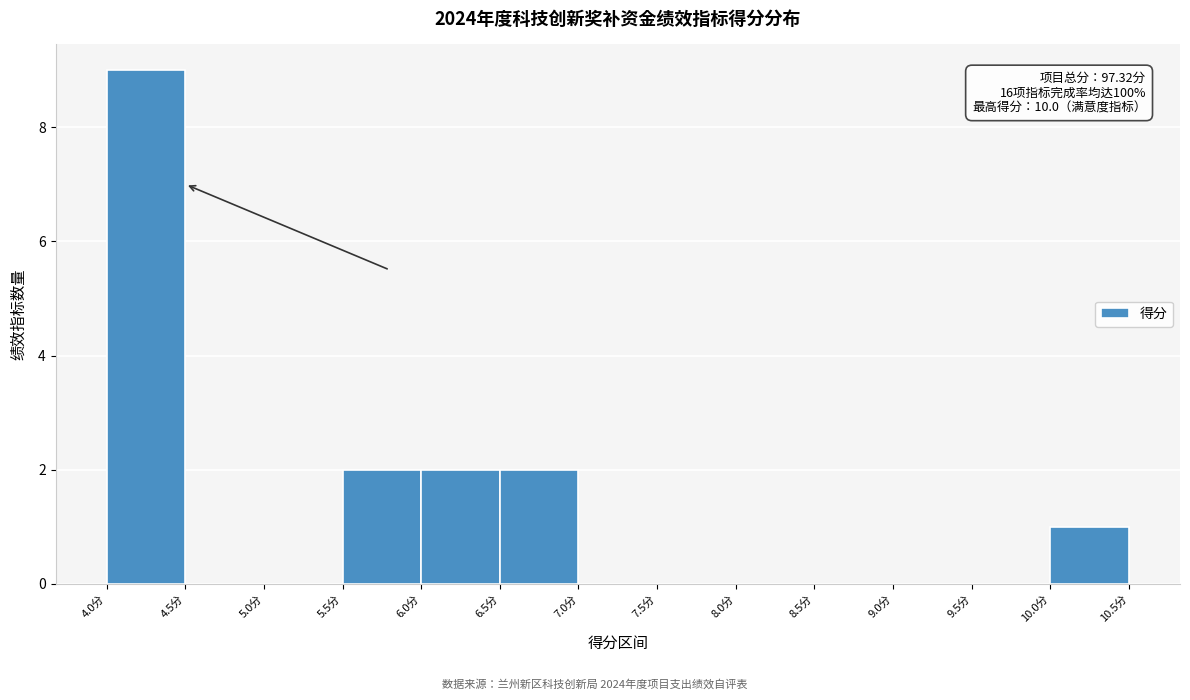

Over which range of the x-axis is the bar tallest?

4.0 to 4.5